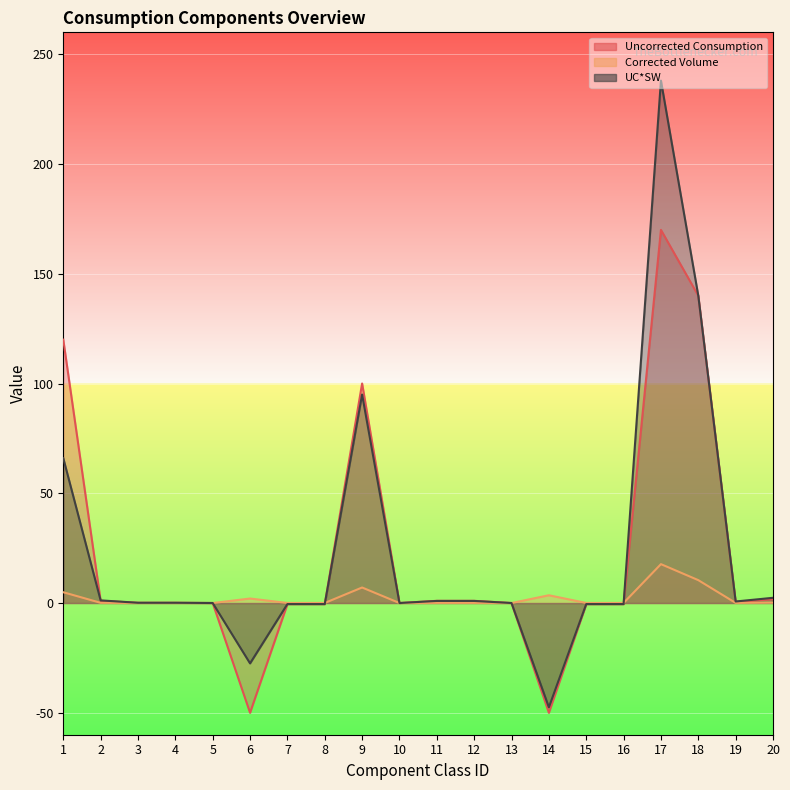

Is the value of UC*SW at 16 greater than the value of Uncorrected Consumption at 12?

No